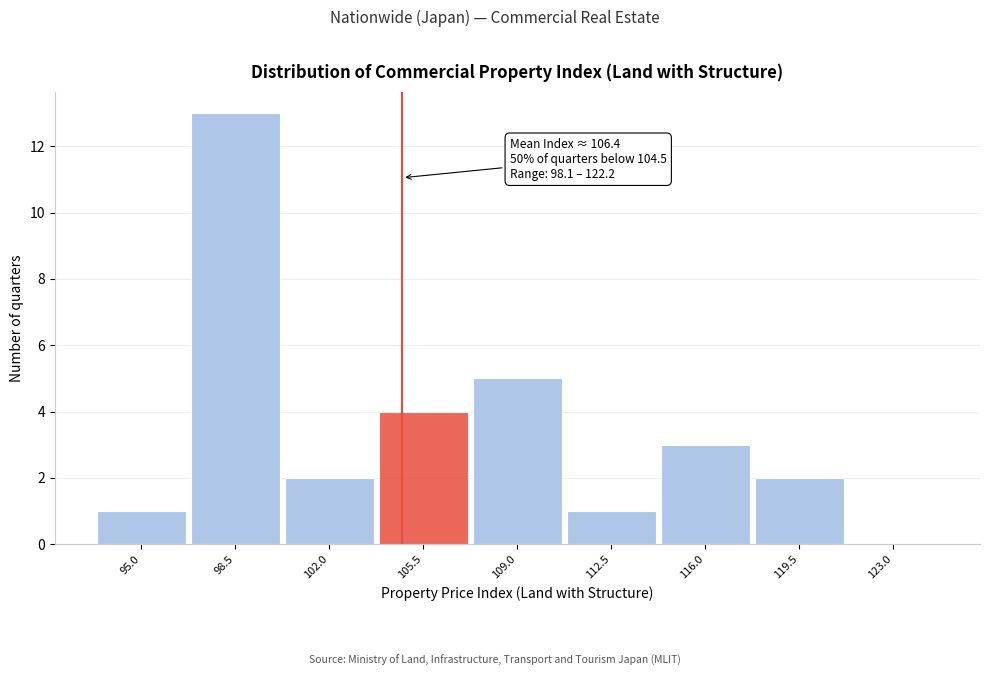

Reading left to right, list all the values displayed in this chart.

95.0=1	98.5=13	102.0=2	105.5=4	109.0=5	112.5=1	116.0=3	119.5=2	123.0=0